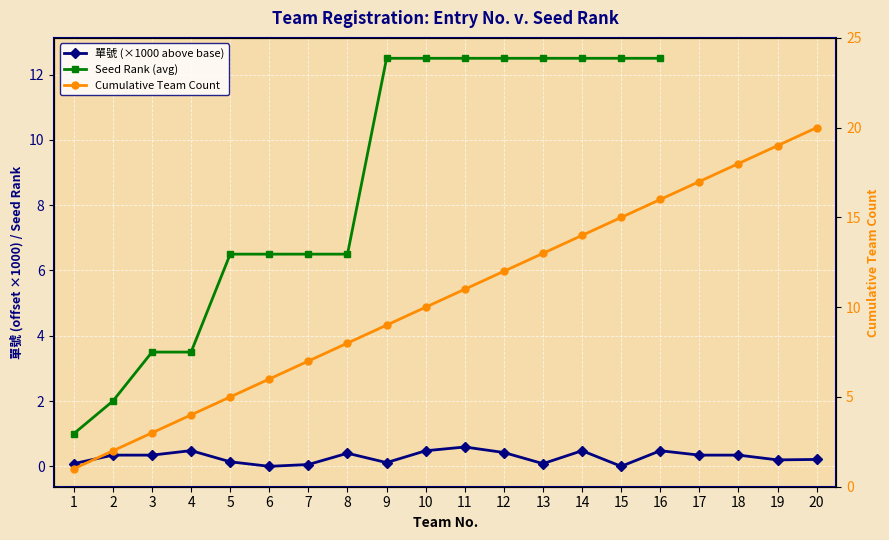

True or false: 單號 (×1000 above base) and Seed Rank (avg) cross at least once.

False